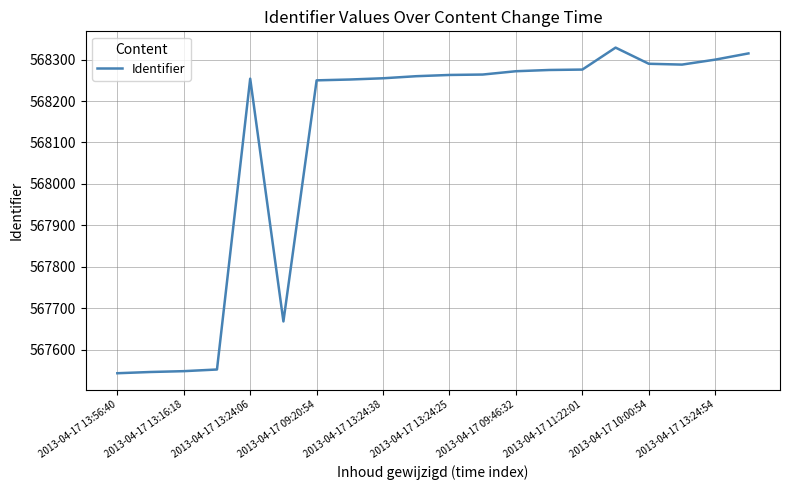

What is the minimum value shown in the chart?

567543